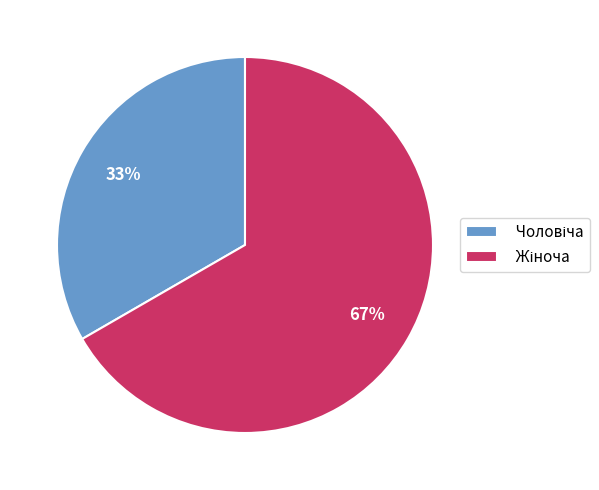

Does any single category account for the majority?

Yes